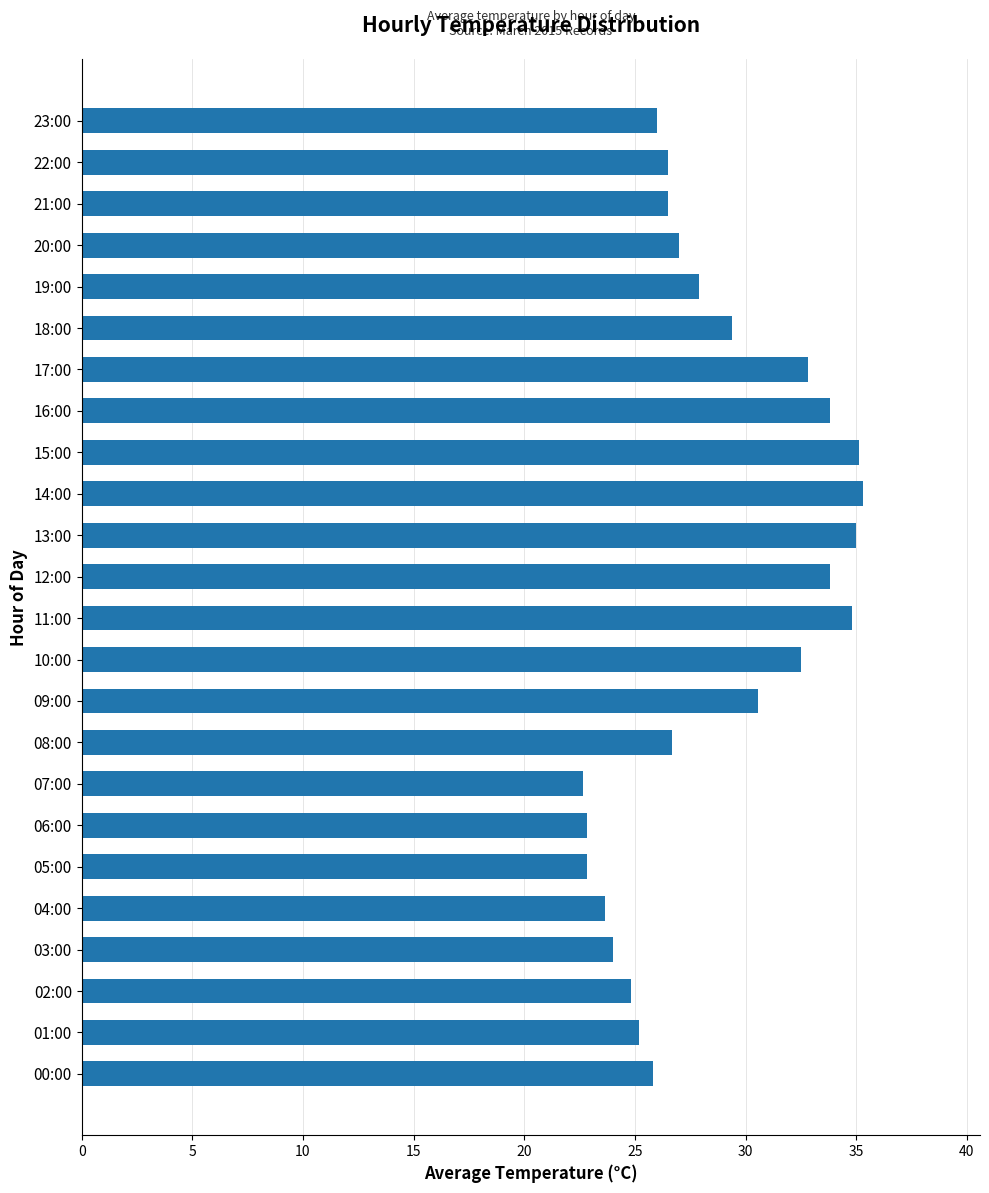

The value at 00:00 is 44.4. True or false?

False